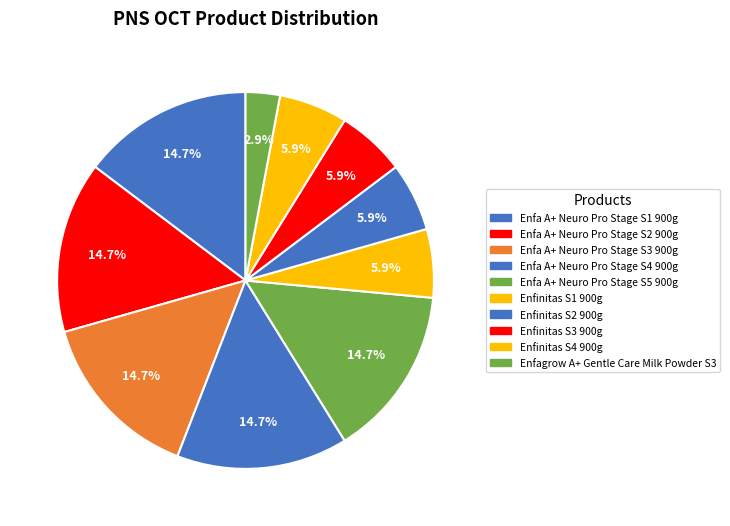

To the nearest percent, what percentage of the pie is Enfinitas S3 900g?

6%